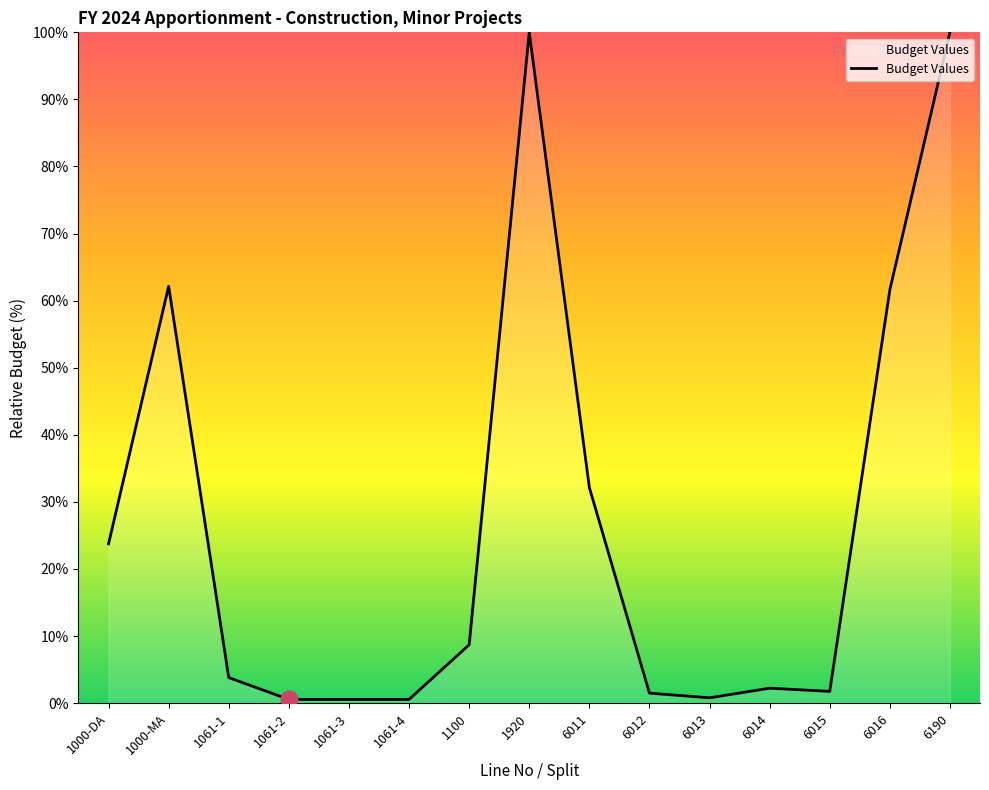

What is the ratio of the value at 1000-DA to the value at 1061-1?

6.2